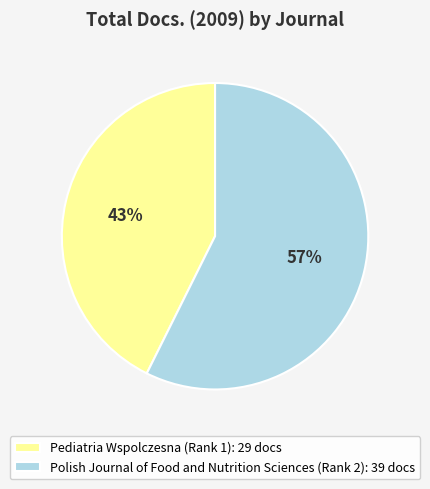

The Polish Journal of Food and Nutrition Sciences (Rank 2) slice represents 63% of the pie. True or false?

False